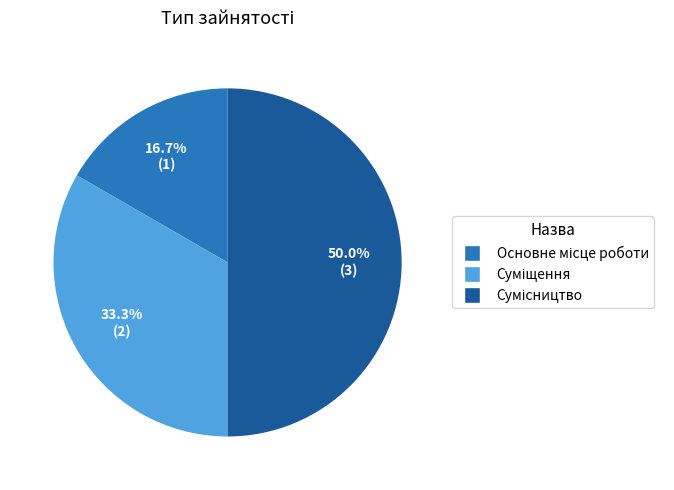

Does Суміщення account for over 50% of the chart?

No